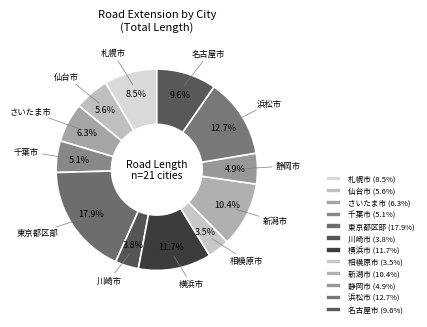

To the nearest percent, what is the combined percentage of 川崎市 and 相模原市?

7%